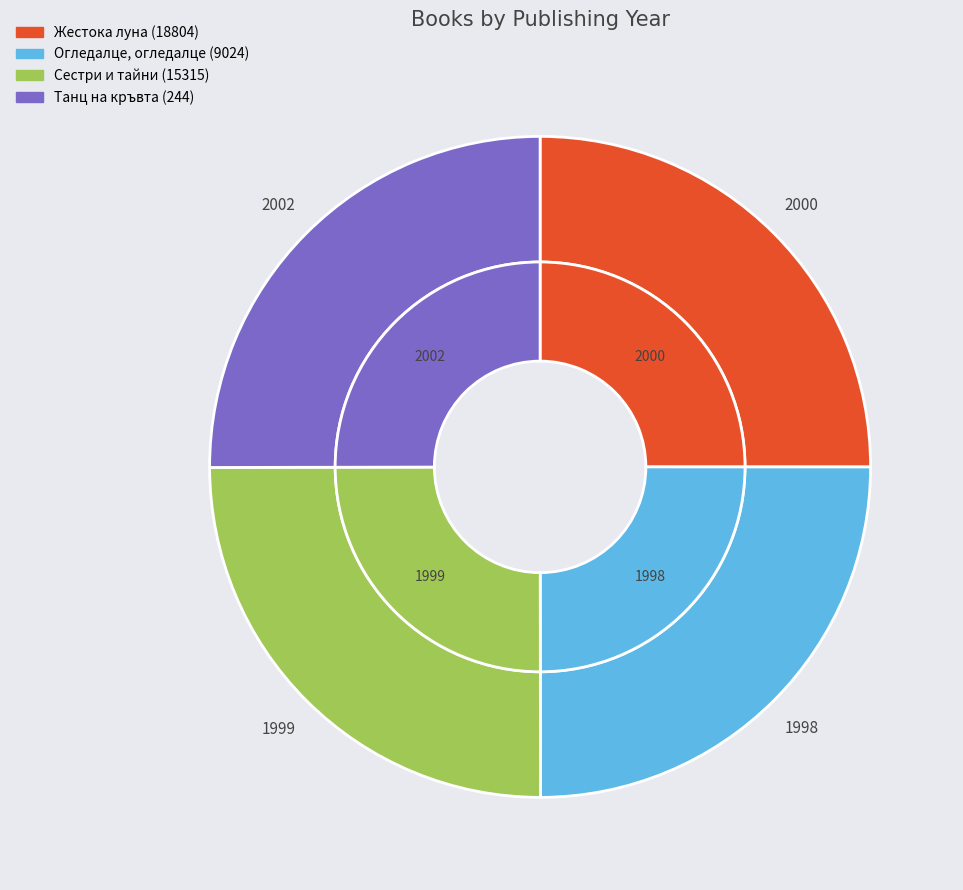

Is Жестока луна (18804) the majority of the pie?

No